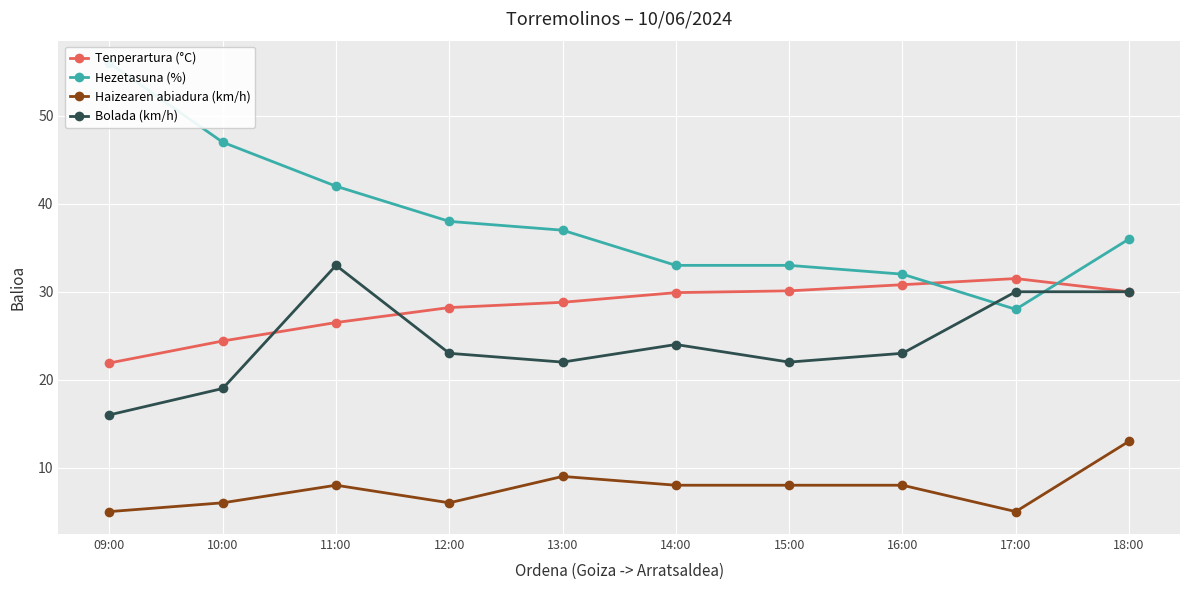

Reading left to right, list all the values displayed in this chart.

Tenperartura (°C): 21.9	24.4	26.5	28.2	28.8	29.9	30.1	30.8	31.5	30.0
Hezetasuna (%): 56.0	47.0	42.0	38.0	37.0	33.0	33.0	32.0	28.0	36.0
Haizearen abiadura (km/h): 5.0	6.0	8.0	6.0	9.0	8.0	8.0	8.0	5.0	13.0
Bolada (km/h): 16.0	19.0	33.0	23.0	22.0	24.0	22.0	23.0	30.0	30.0